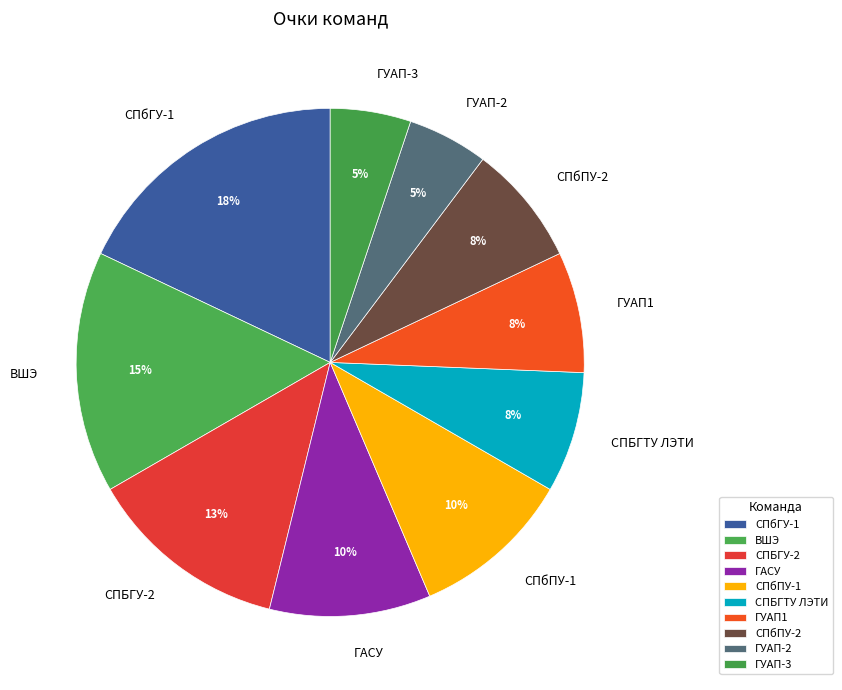

Which category has the biggest portion of the pie?

СПбГУ-1